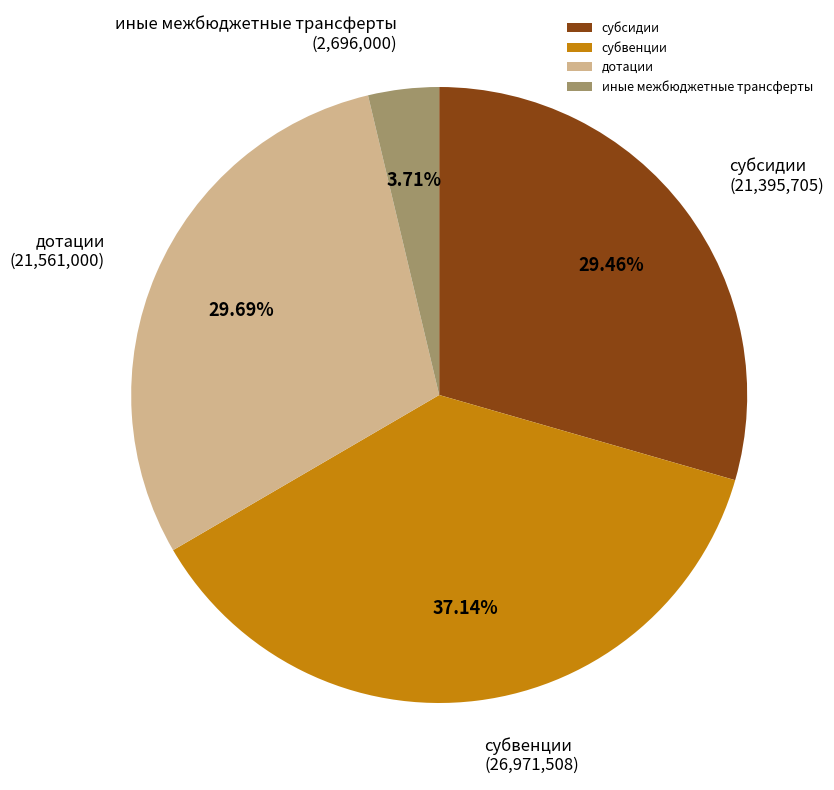

Is субсидии the majority of the pie?

No